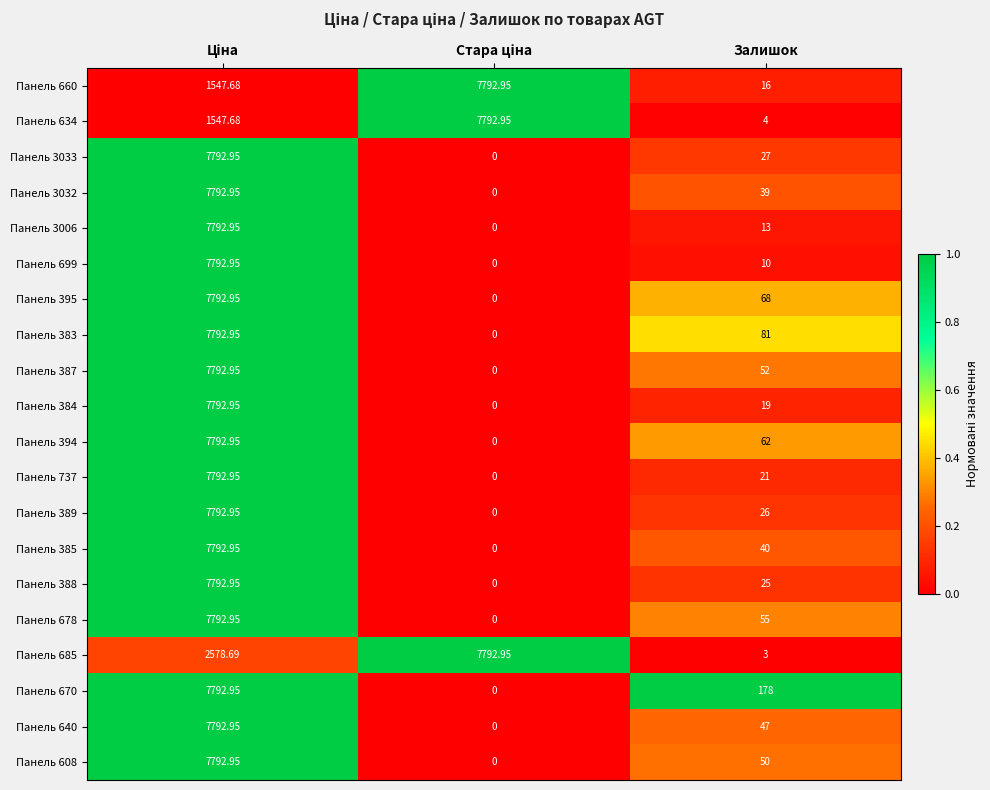

Reading left to right, list all the values displayed in this chart.

Панель 660: Ціна=1547.7	Стара ціна=7792.9	Залишок=16.0
Панель 634: Ціна=1547.7	Стара ціна=7792.9	Залишок=4.0
Панель 3033: Ціна=7792.9	Стара ціна=0.0	Залишок=27.0
Панель 3032: Ціна=7792.9	Стара ціна=0.0	Залишок=39.0
Панель 3006: Ціна=7792.9	Стара ціна=0.0	Залишок=13.0
Панель 699: Ціна=7792.9	Стара ціна=0.0	Залишок=10.0
Панель 395: Ціна=7792.9	Стара ціна=0.0	Залишок=68.0
Панель 383: Ціна=7792.9	Стара ціна=0.0	Залишок=81.0
Панель 387: Ціна=7792.9	Стара ціна=0.0	Залишок=52.0
Панель 384: Ціна=7792.9	Стара ціна=0.0	Залишок=19.0
Панель 394: Ціна=7792.9	Стара ціна=0.0	Залишок=62.0
Панель 737: Ціна=7792.9	Стара ціна=0.0	Залишок=21.0
Панель 389: Ціна=7792.9	Стара ціна=0.0	Залишок=26.0
Панель 385: Ціна=7792.9	Стара ціна=0.0	Залишок=40.0
Панель 388: Ціна=7792.9	Стара ціна=0.0	Залишок=25.0
Панель 678: Ціна=7792.9	Стара ціна=0.0	Залишок=55.0
Панель 685: Ціна=2578.7	Стара ціна=7792.9	Залишок=3.0
Панель 670: Ціна=7792.9	Стара ціна=0.0	Залишок=178.0
Панель 640: Ціна=7792.9	Стара ціна=0.0	Залишок=47.0
Панель 608: Ціна=7792.9	Стара ціна=0.0	Залишок=50.0